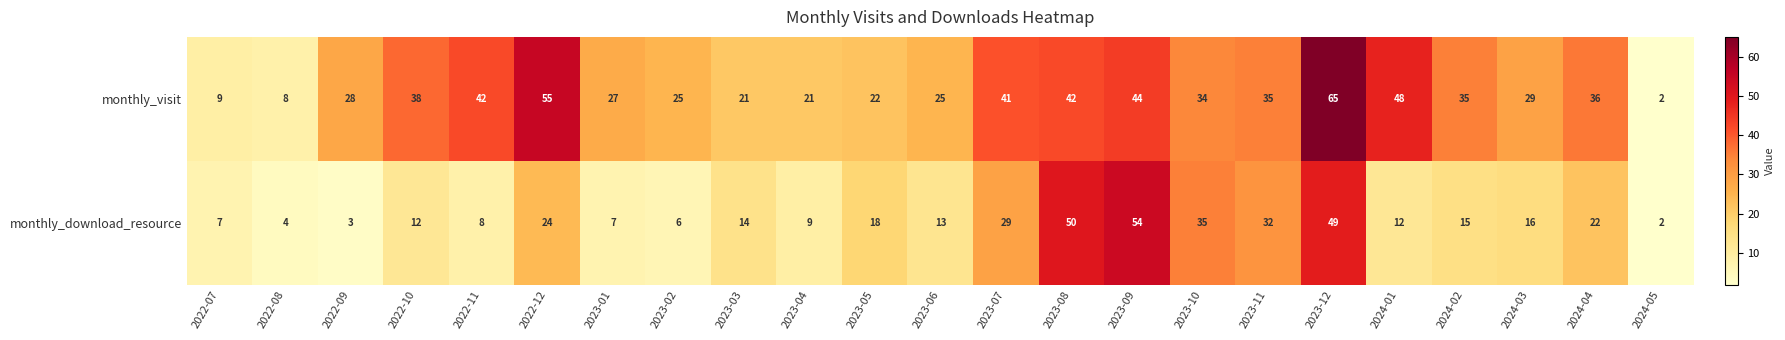

Count the number of categories in the chart.

23